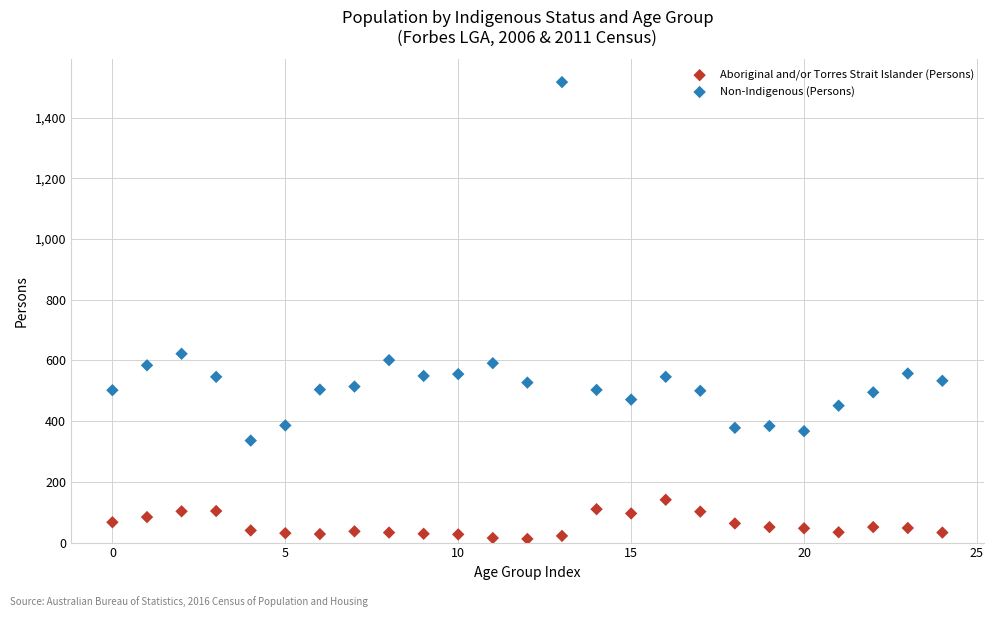

Across all series, what Y value is closest to 764?

622